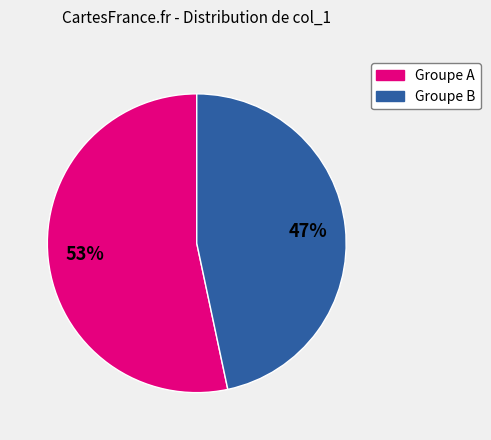

To the nearest percent, what is the average slice percentage?

50%